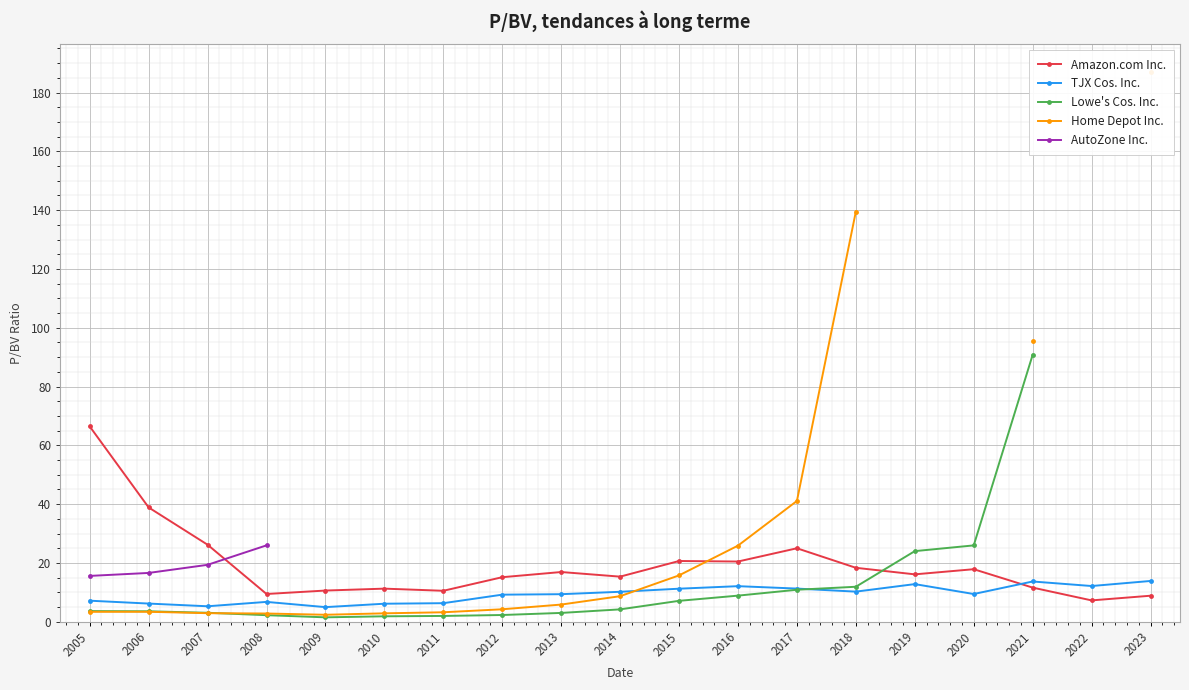

Is it true that TJX Cos. Inc. equals 2.9 at 2007?

False